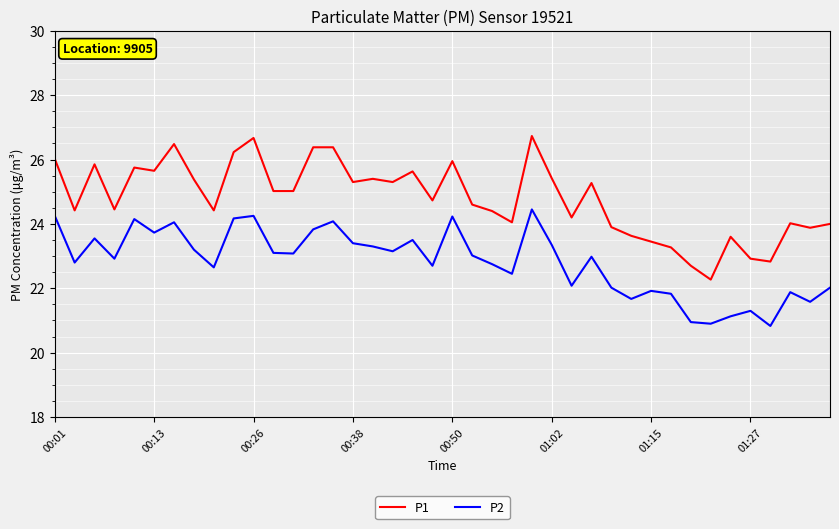

What is the maximum value shown in the chart?

26.7